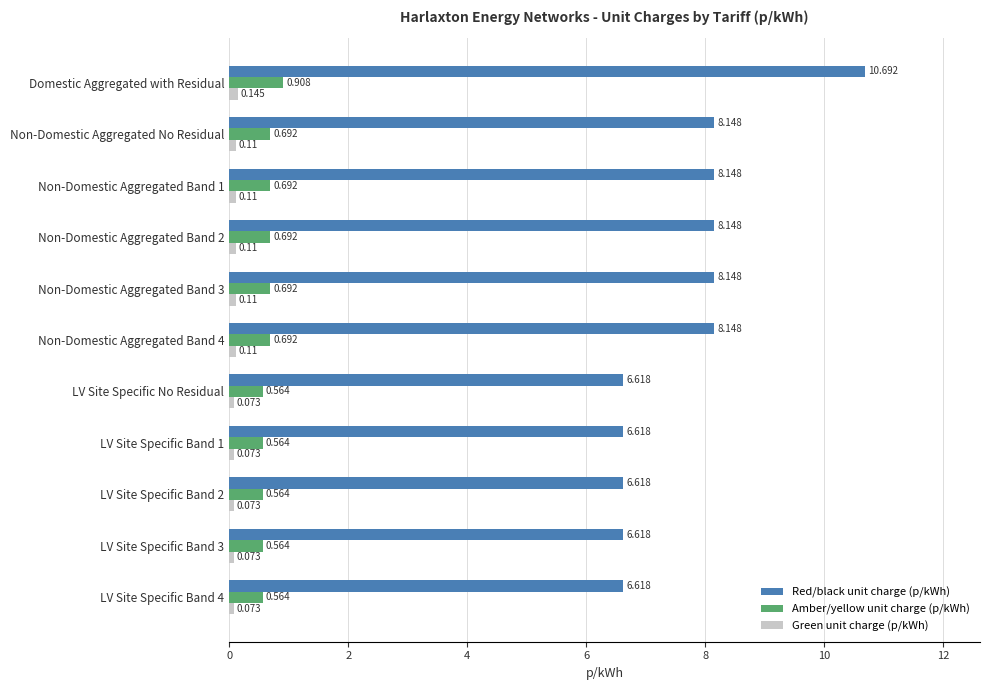

Rank the series at Non-Domestic Aggregated Band 2 from lowest to highest value.

Green unit charge (p/kWh), Amber/yellow unit charge (p/kWh), Red/black unit charge (p/kWh)